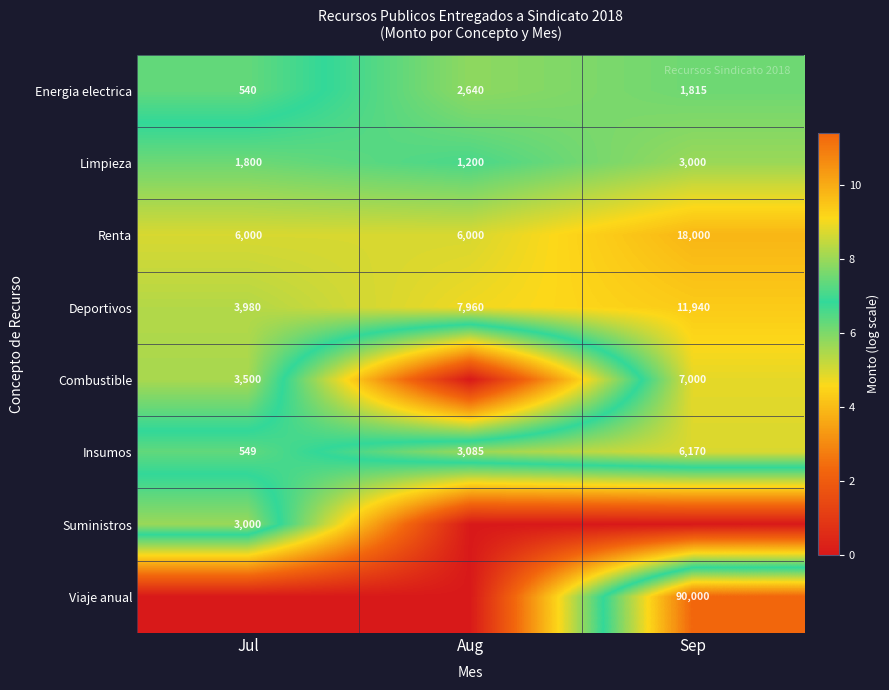

At how many categories does at least one series exceed 2?

3